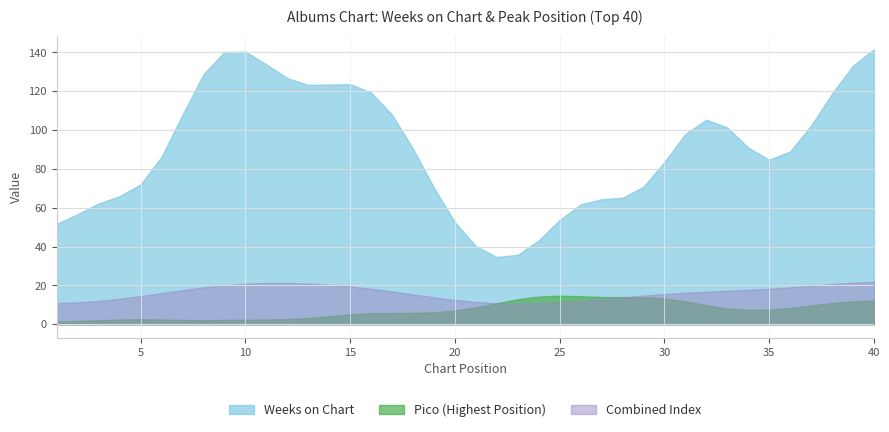

Which series has the widest spread of values?

Weeks on Chart